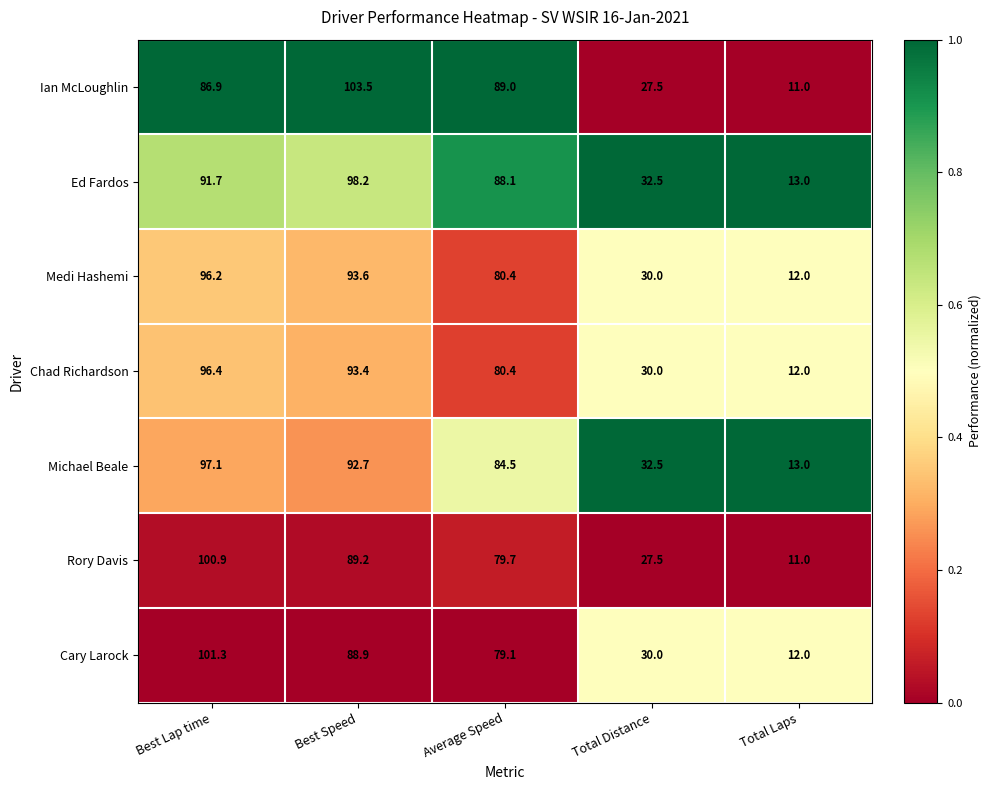

Which series has the largest total across all categories?

Ed Fardos